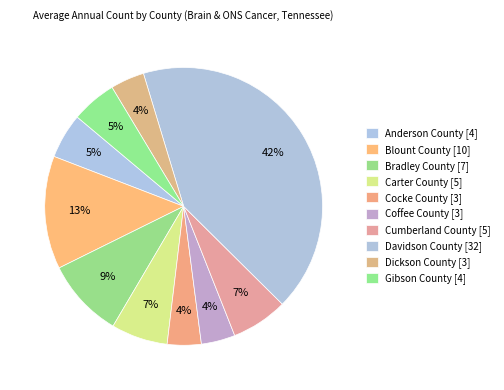

Which slice is the smallest?

Cocke County